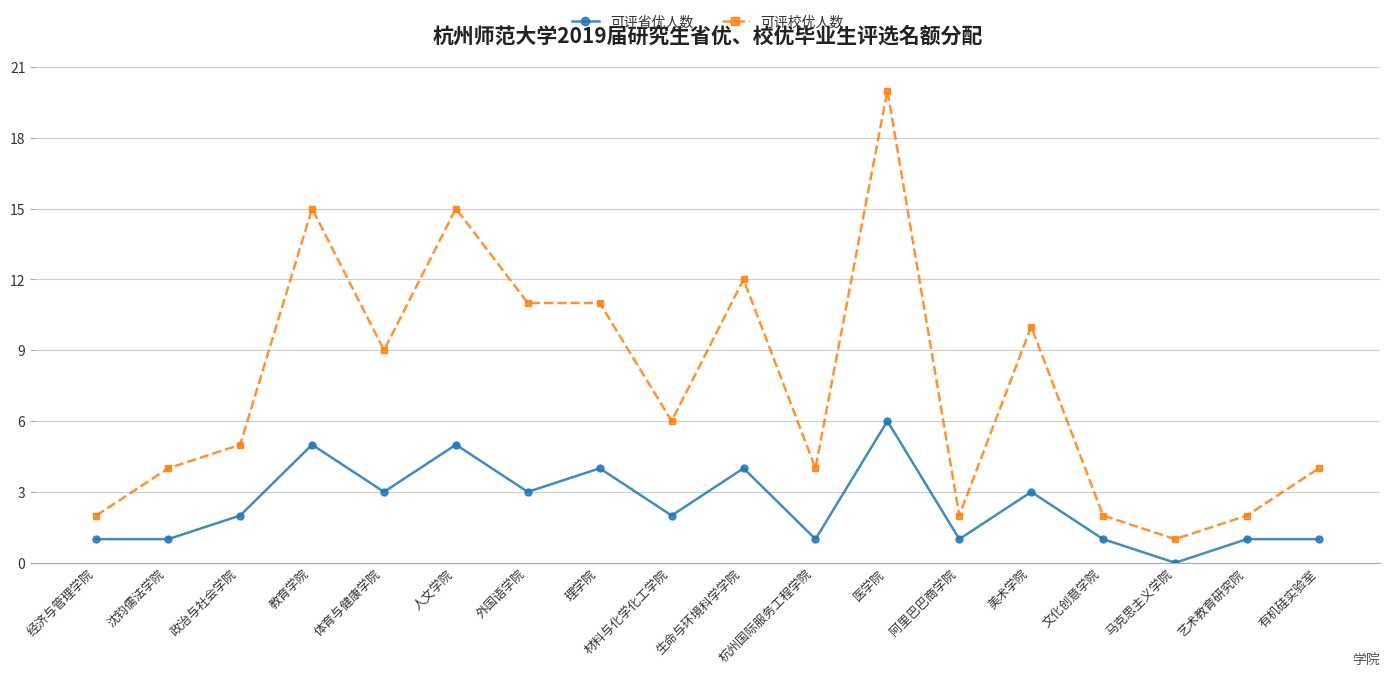

True or false: 可评省优人数 has more than 0 points higher than both neighbors.

True